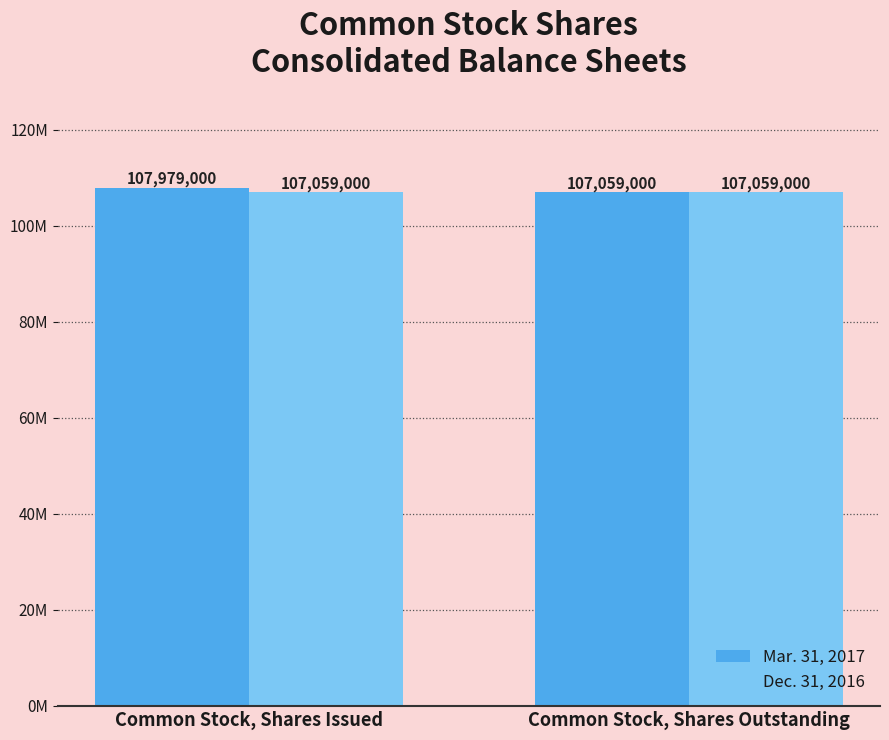

What is the difference between the highest and lowest values at Common Stock, Shares Issued?

920000